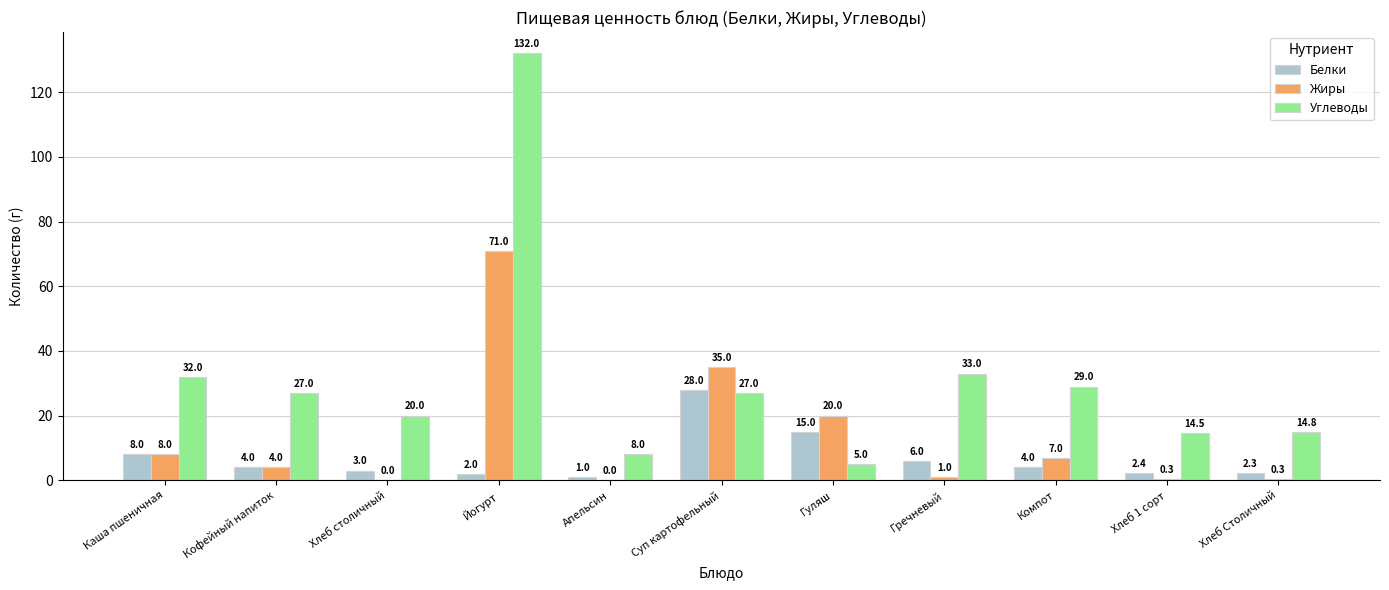

The value of Углеводы at Каша пшеничная is 47.5. True or false?

False